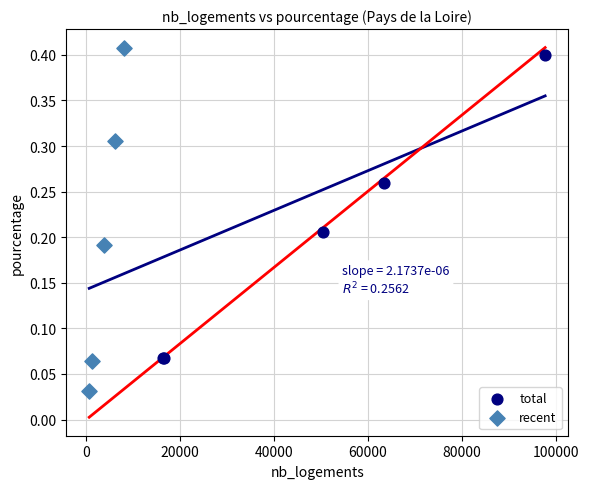

Which series has the widest spread of Y values?

recent